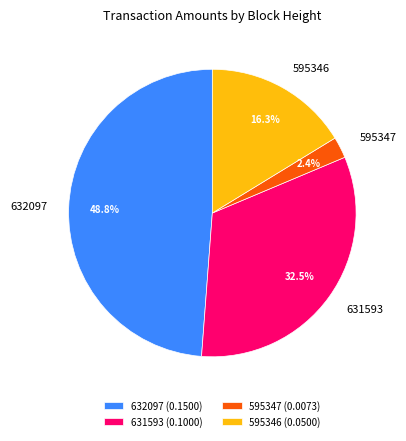

To the nearest percent, what is the difference between the 632097 and 631593 slice percentages?

16%